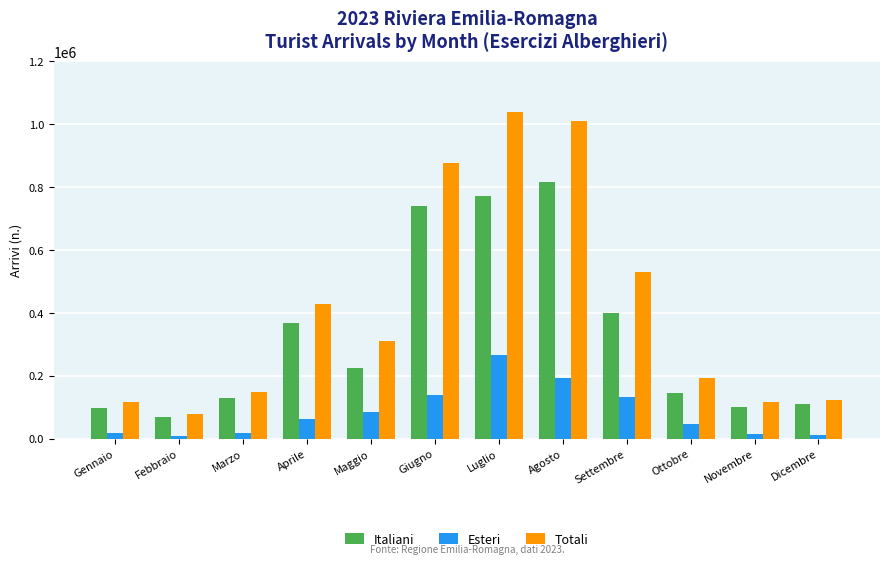

At which label is Totali closest to 558914?

Settembre